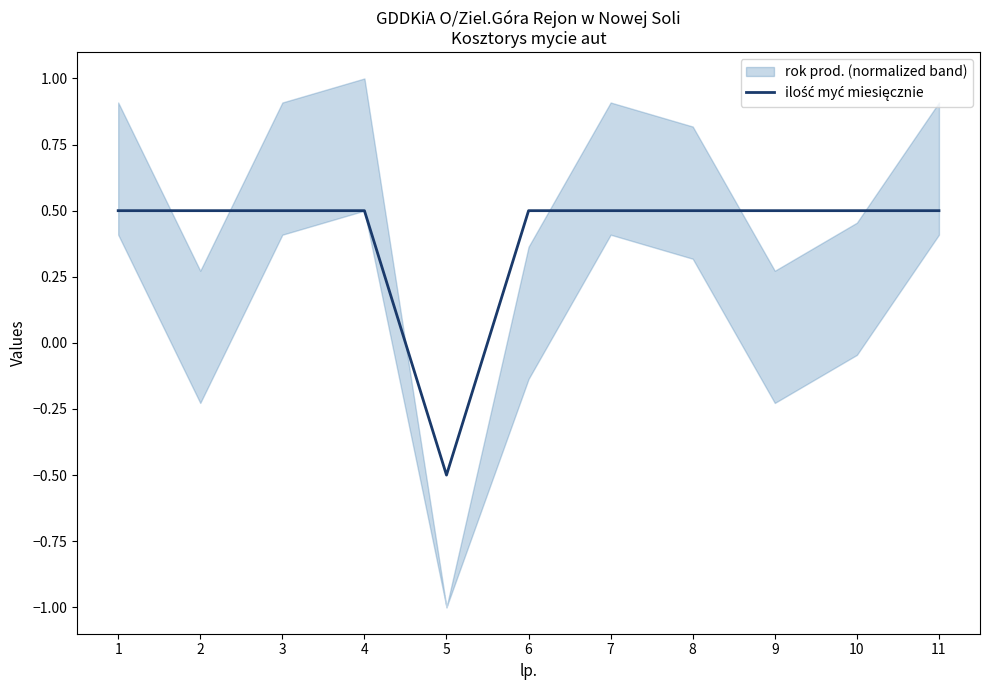

How many lines are shown in the chart?

1